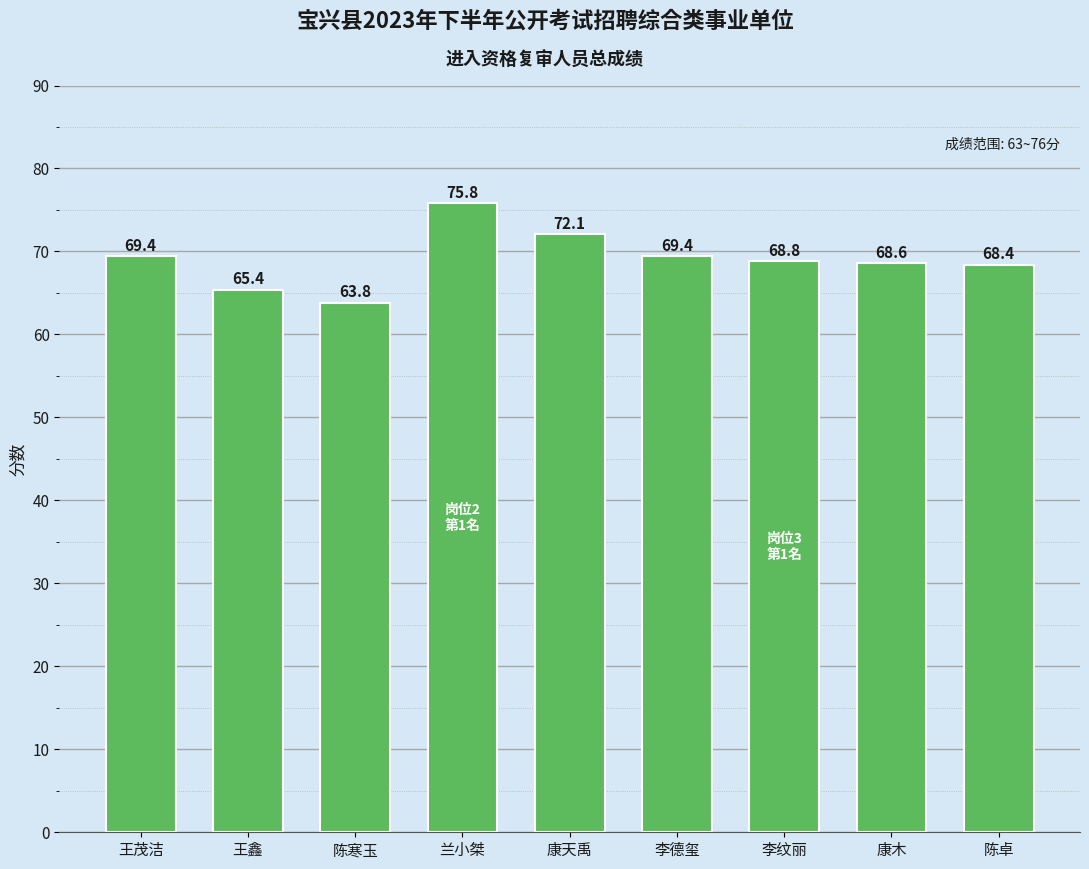

What is the sum of all values?

621.7